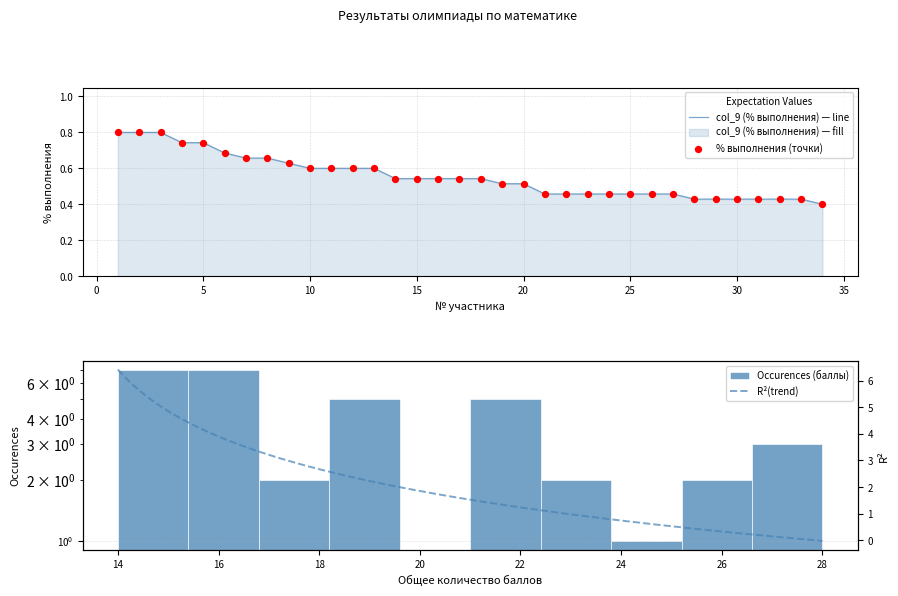

Which series contains the lowest Y value?

col_9 (% выполнения)